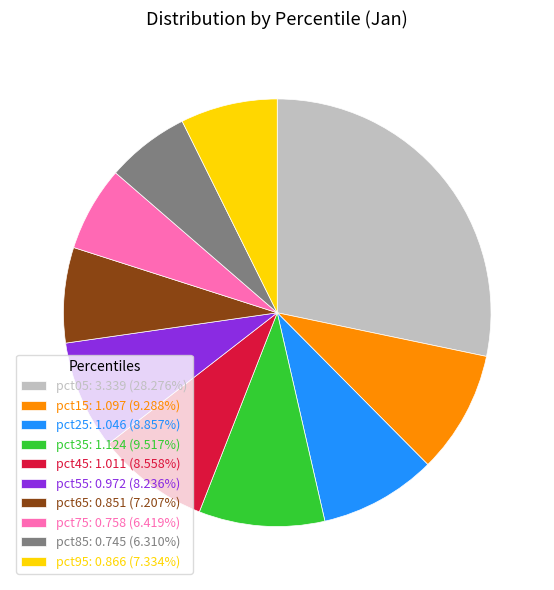

Is pct75: 0.758 (6.419%) the majority of the pie?

No